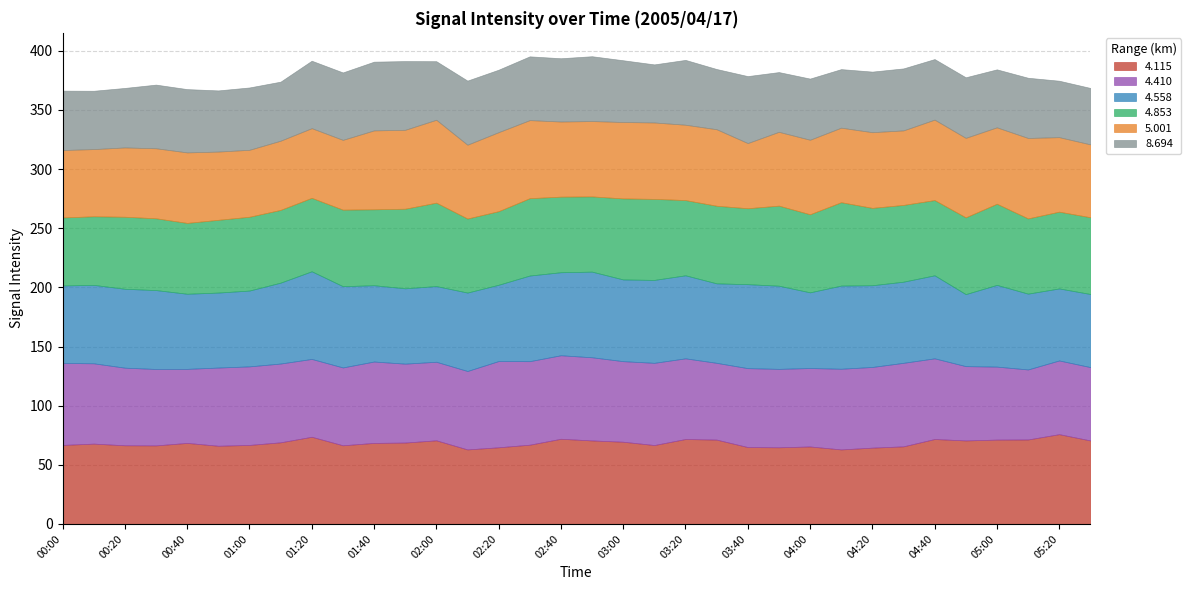

What are all the series names shown in the legend?

4.115, 4.410, 4.558, 4.853, 5.001, 8.694